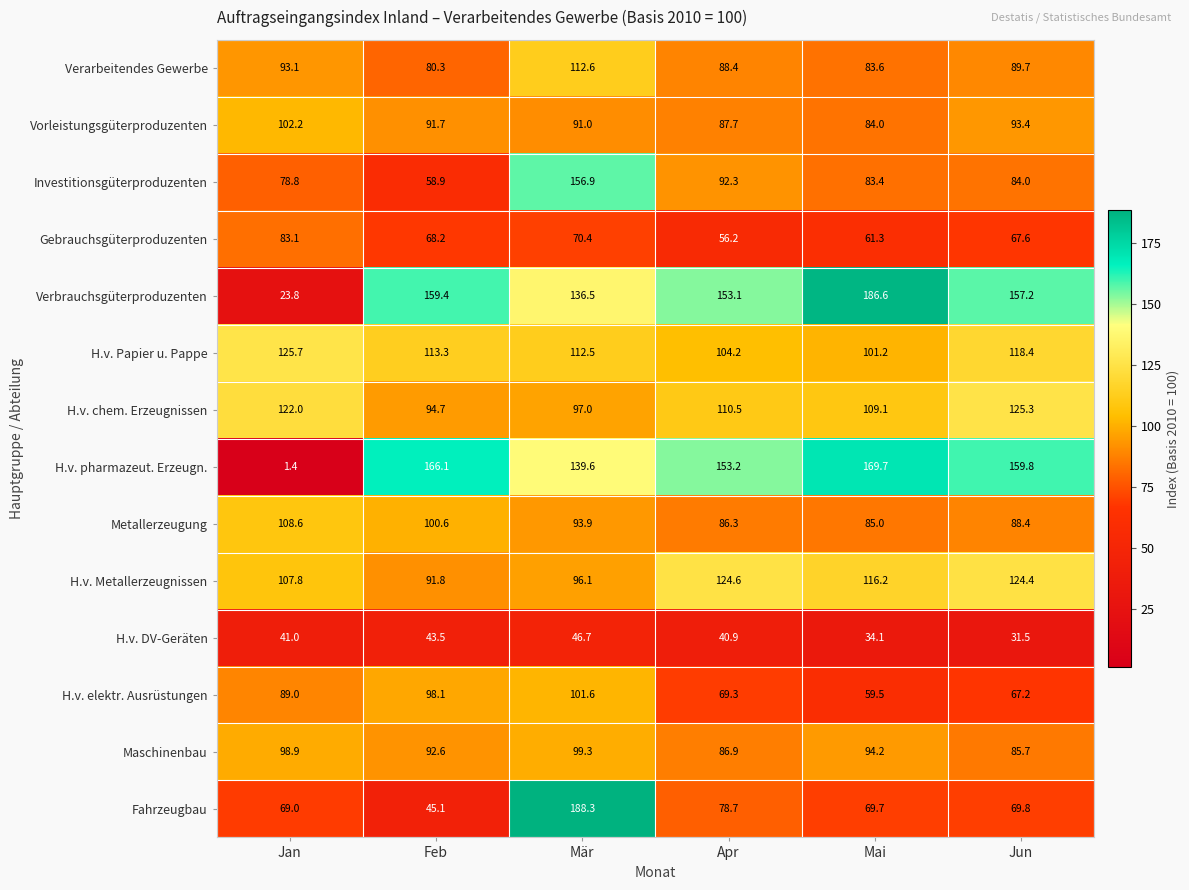

Which series has the largest range (max minus min)?

H.v. pharmazeut. Erzeugn.